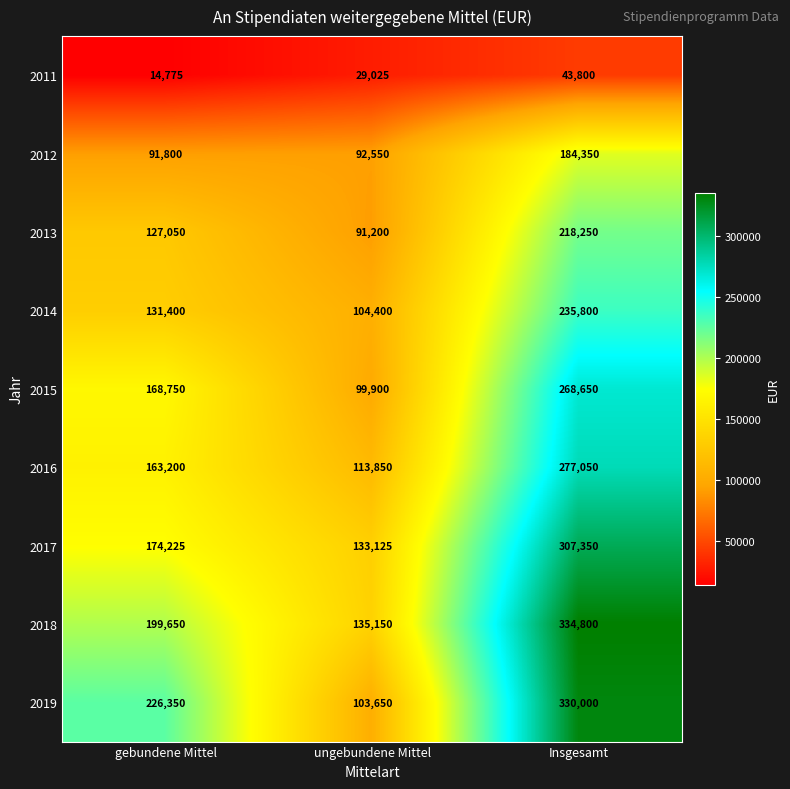

At which category does the chart reach its minimum across all series?

gebundene Mittel